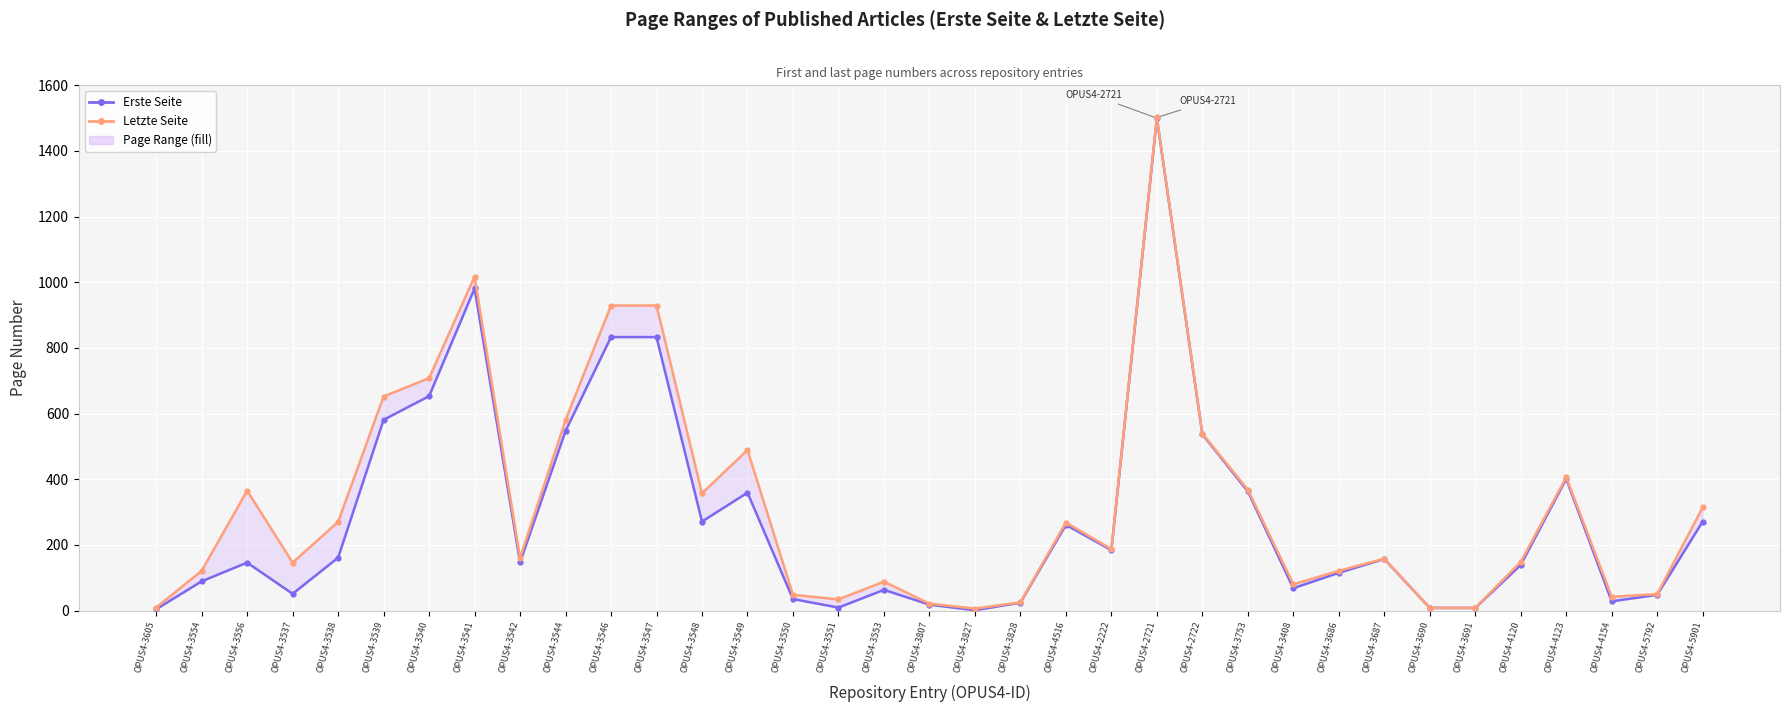

At which label does Letzte Seite first exceed 160?

OPUS4-3556